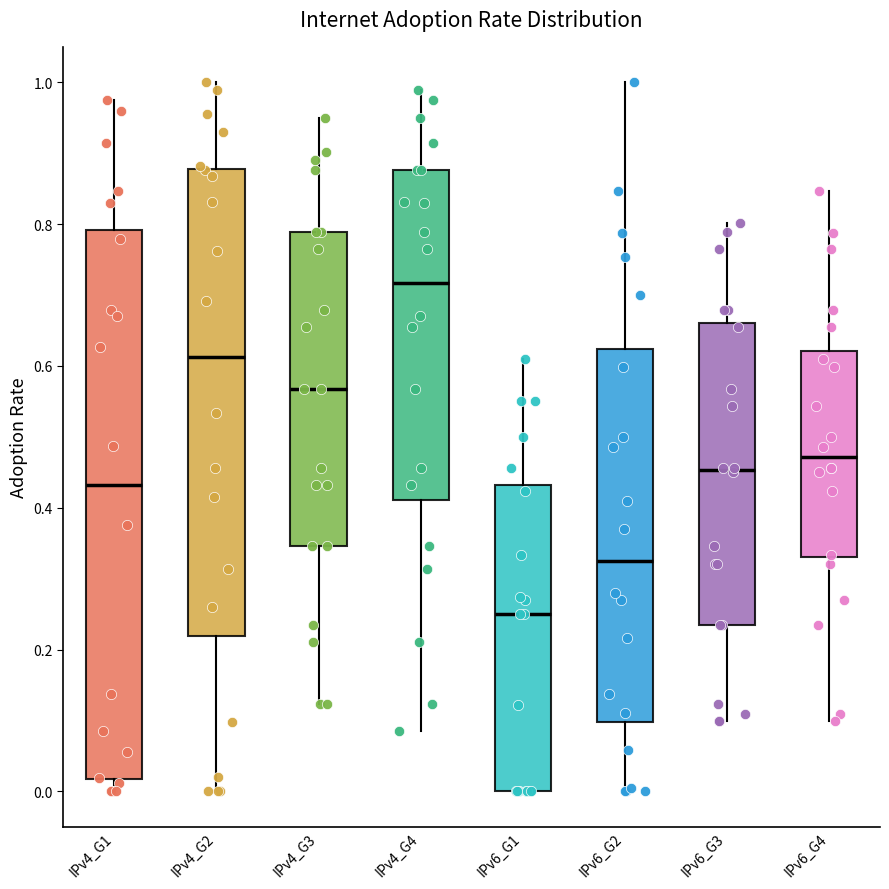

Reading left to right, transcribe this box plot: for each box, give where its median line is, the range the box spans, and where its two whiskers end, as read against the y-axis. The values are not printed on the chart, so give them approximately, as read against the axis.

IPv4_G1: median 0.44, box 0.02 to 0.80, whiskers 0.00 to 0.98
IPv4_G2: median 0.62, box 0.22 to 0.88, whiskers 0.00 to 1.00
IPv4_G3: median 0.56, box 0.34 to 0.78, whiskers 0.12 to 0.96
IPv4_G4: median 0.72, box 0.42 to 0.88, whiskers 0.08 to 0.98
IPv6_G1: median 0.26, box 0.00 to 0.44, whiskers 0.00 to 0.62
IPv6_G2: median 0.32, box 0.10 to 0.62, whiskers 0.00 to 1.00
IPv6_G3: median 0.46, box 0.24 to 0.66, whiskers 0.10 to 0.80
IPv6_G4: median 0.48, box 0.34 to 0.62, whiskers 0.10 to 0.84